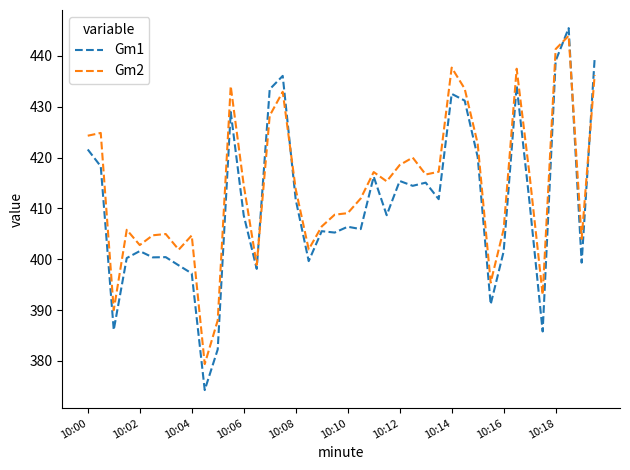

Which series has the largest total across all categories?

Gm2